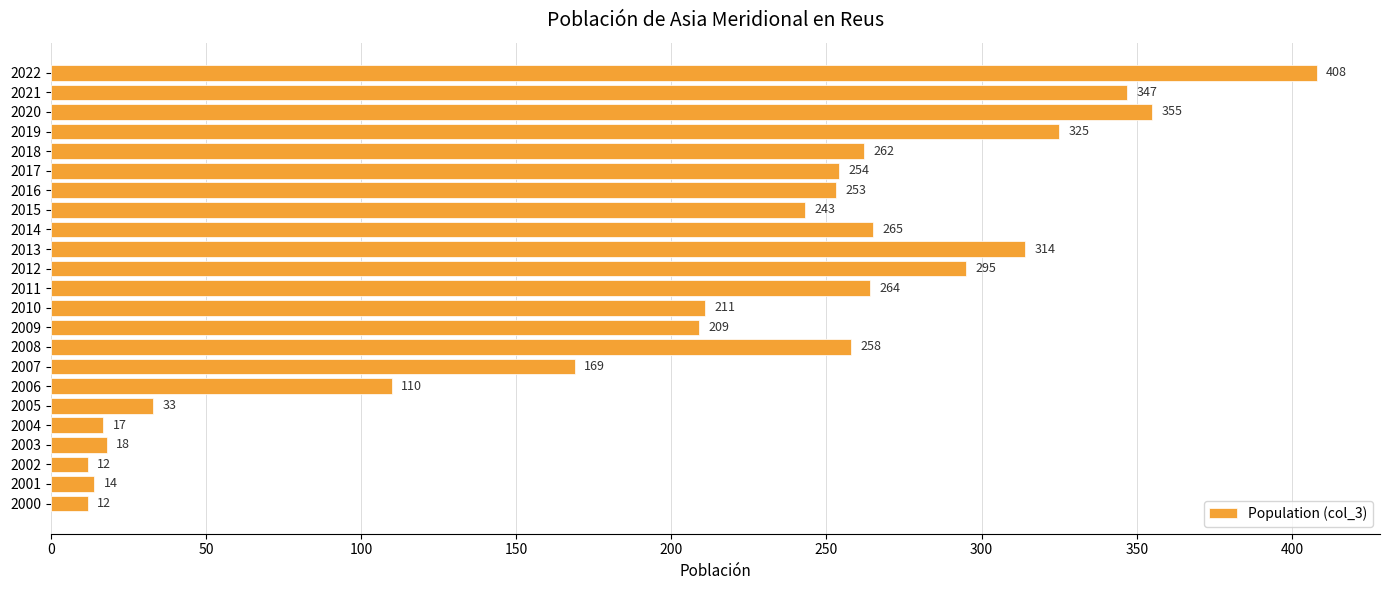

What is the maximum value shown in the chart?

408